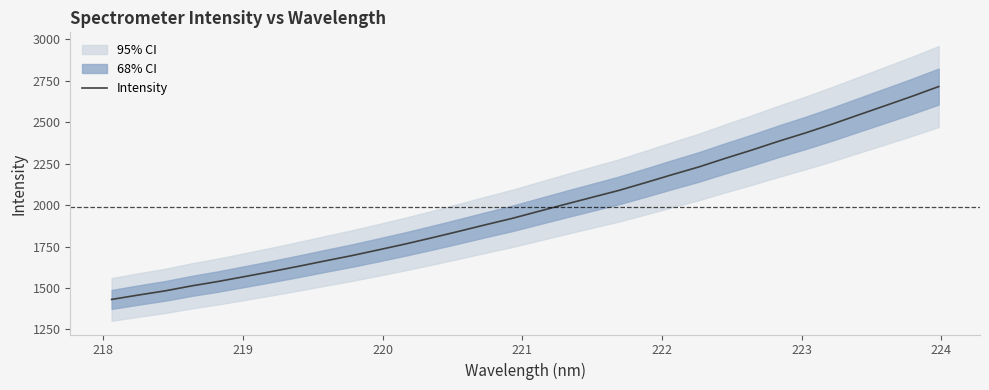

What is the minimum value for Intensity?

1431.2